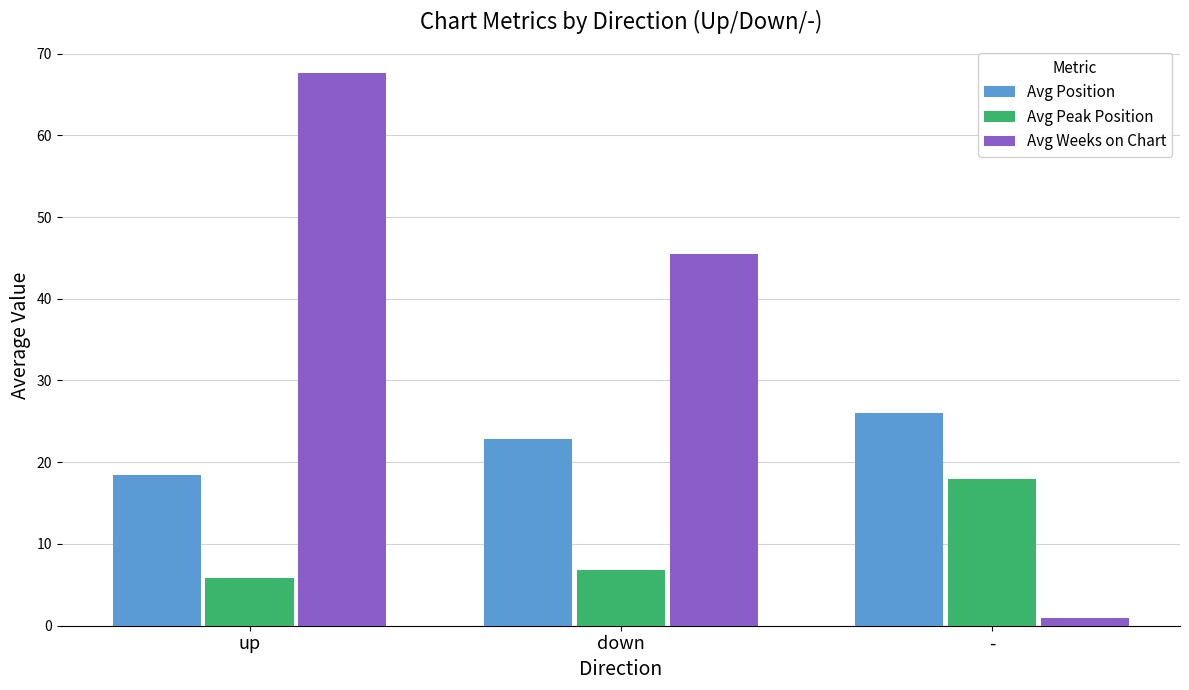

At which label does Avg Position reach its minimum?

up